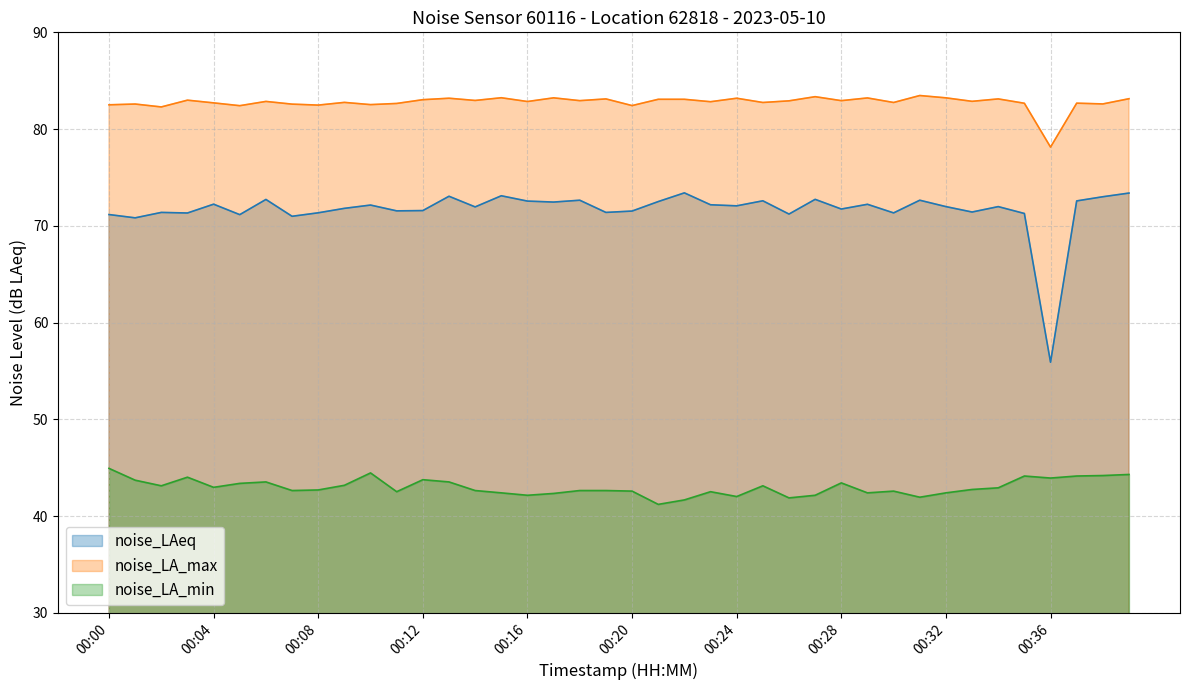

Rank the series at 00:07 from highest to lowest value.

noise_LA_max, noise_LAeq, noise_LA_min